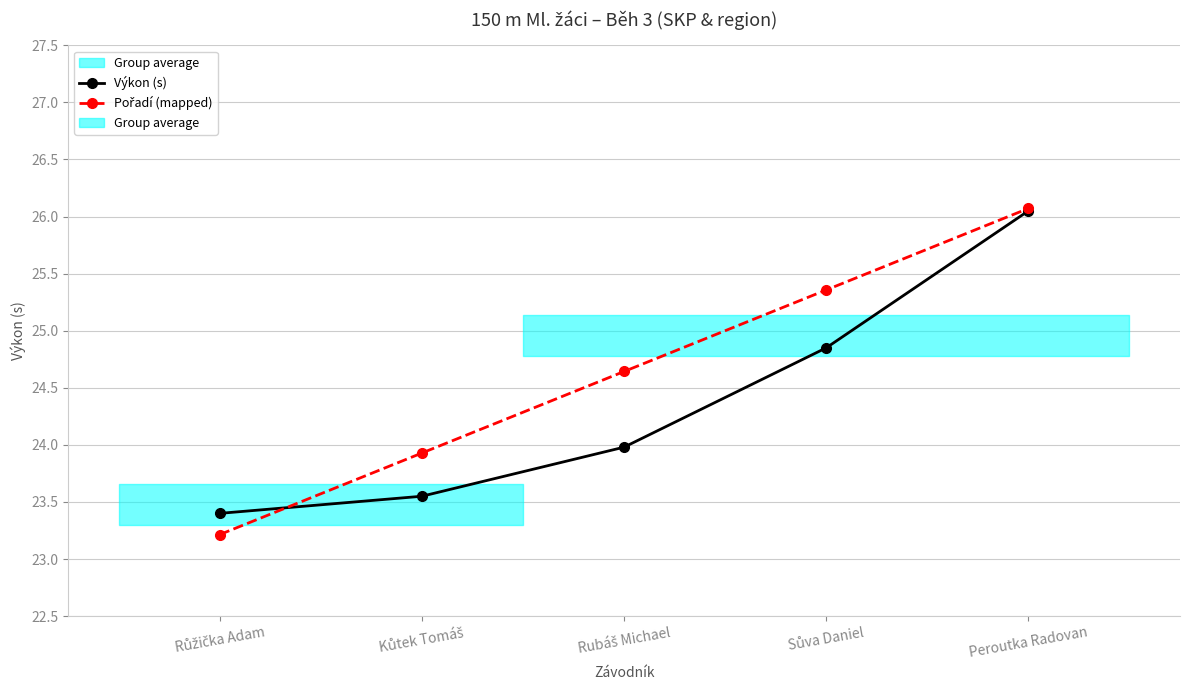

What is the sum of all Výkon (s) values?

121.8